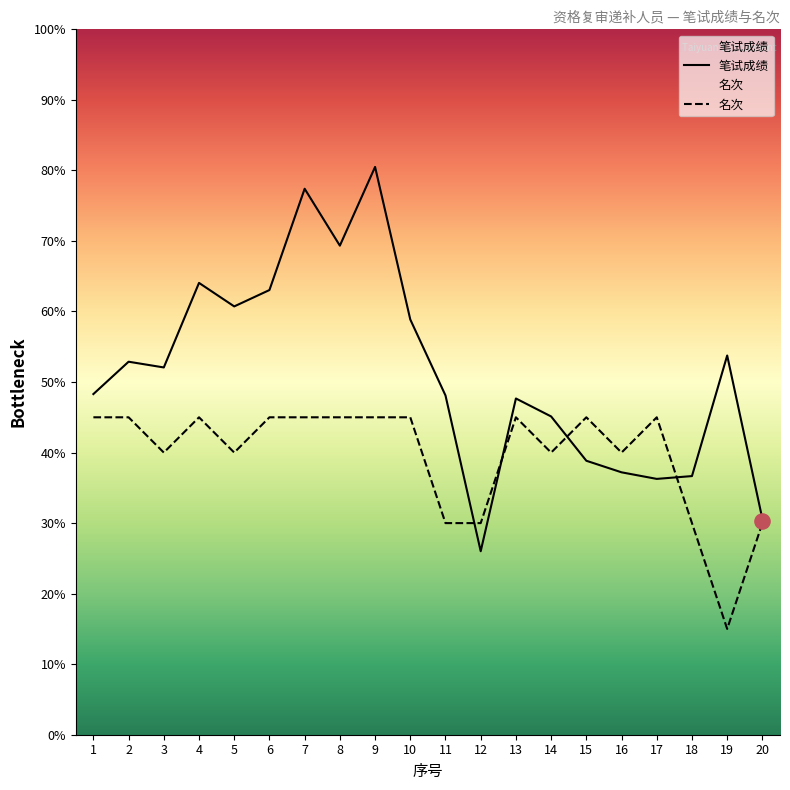

Which series contains the highest Y value?

笔试成绩